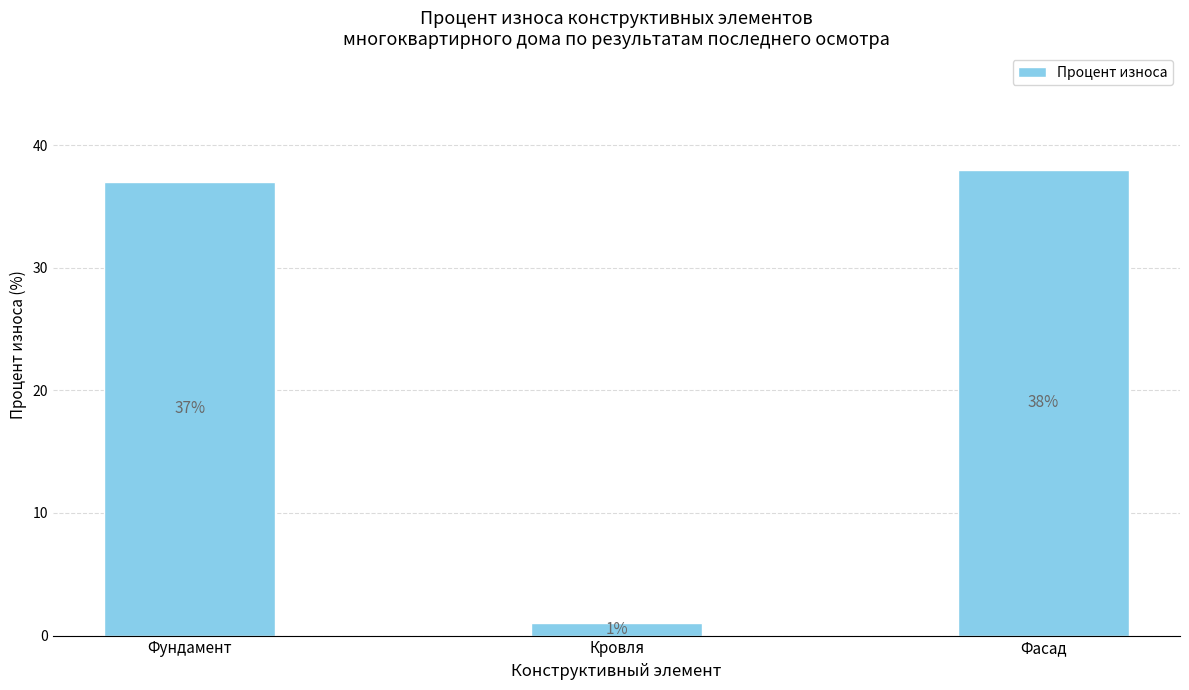

What is the difference between the maximum and minimum values?

37